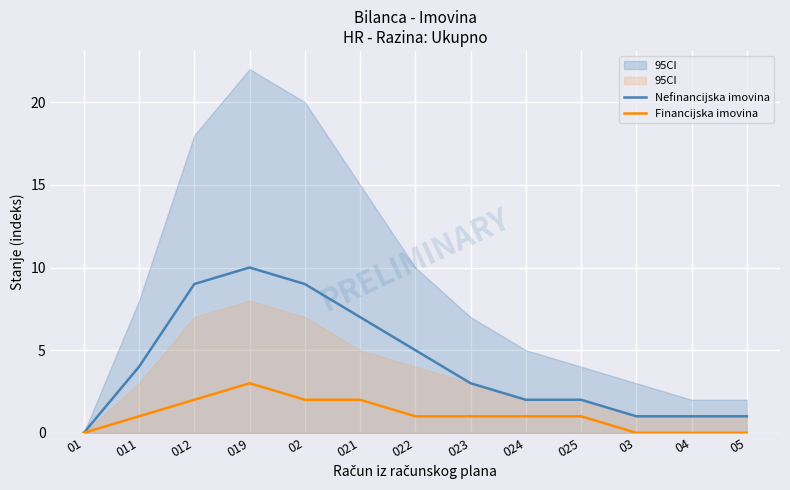

True or false: Nefinancijska imovina and Financijska imovina intersect in this chart.

False